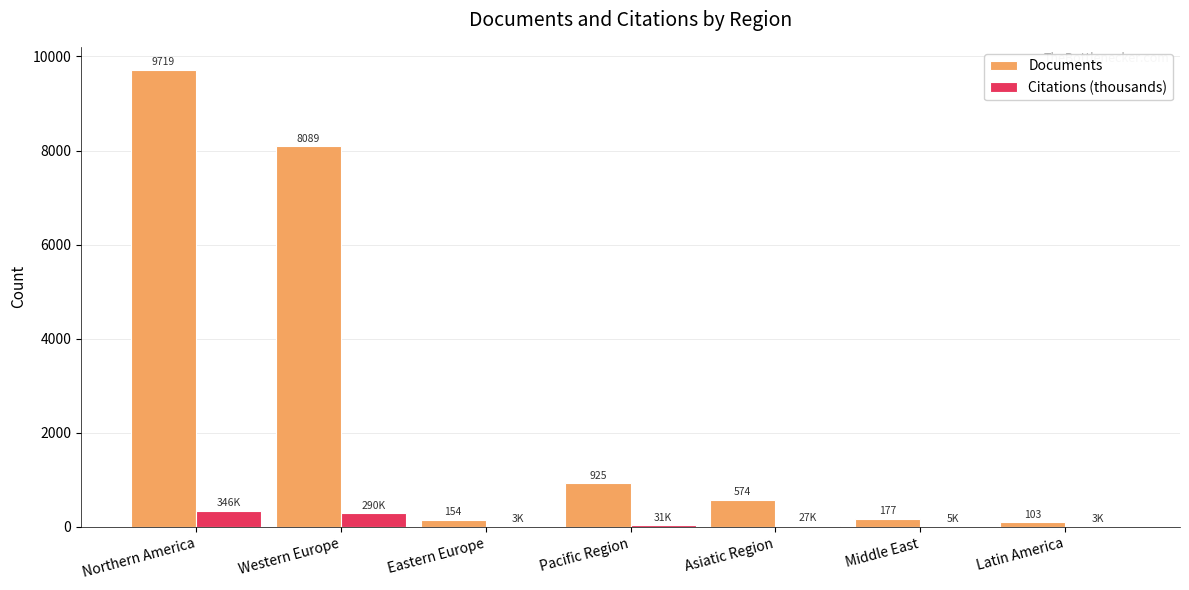

At which category is the sum across all series the highest?

Northern America